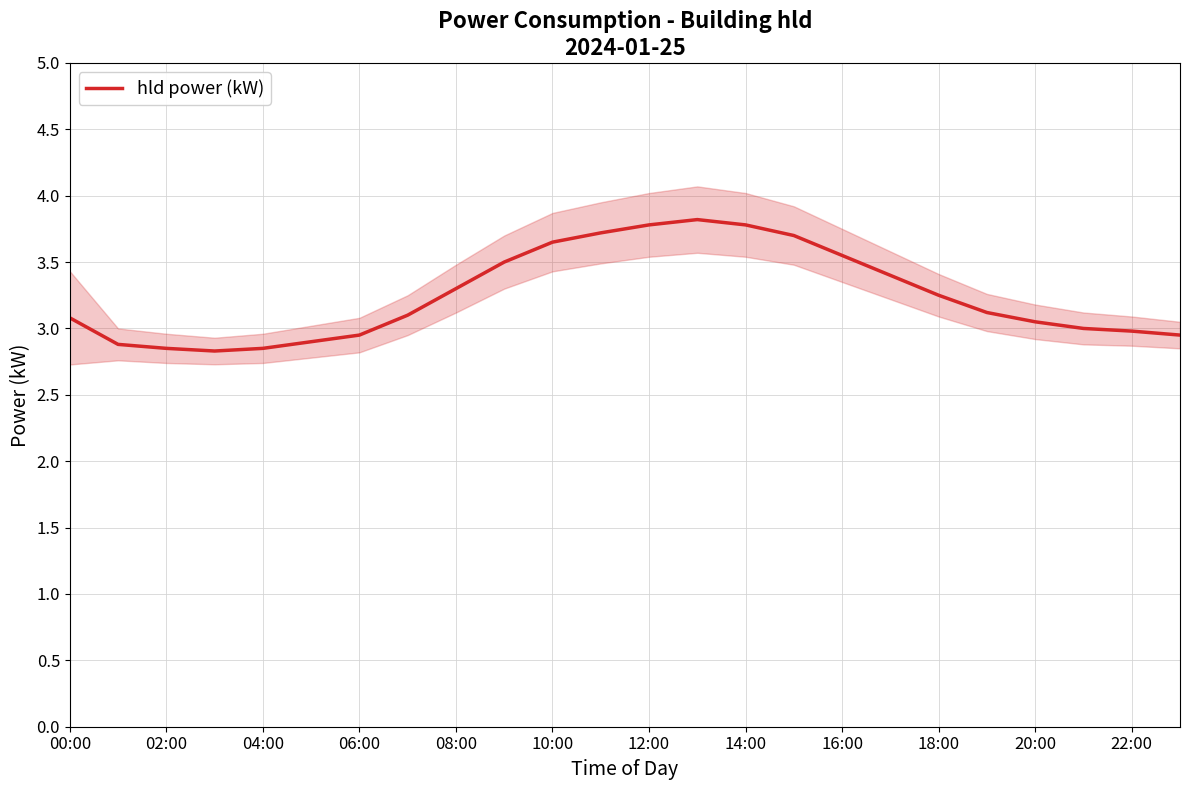

Where is the data nearest to the value 3?

21